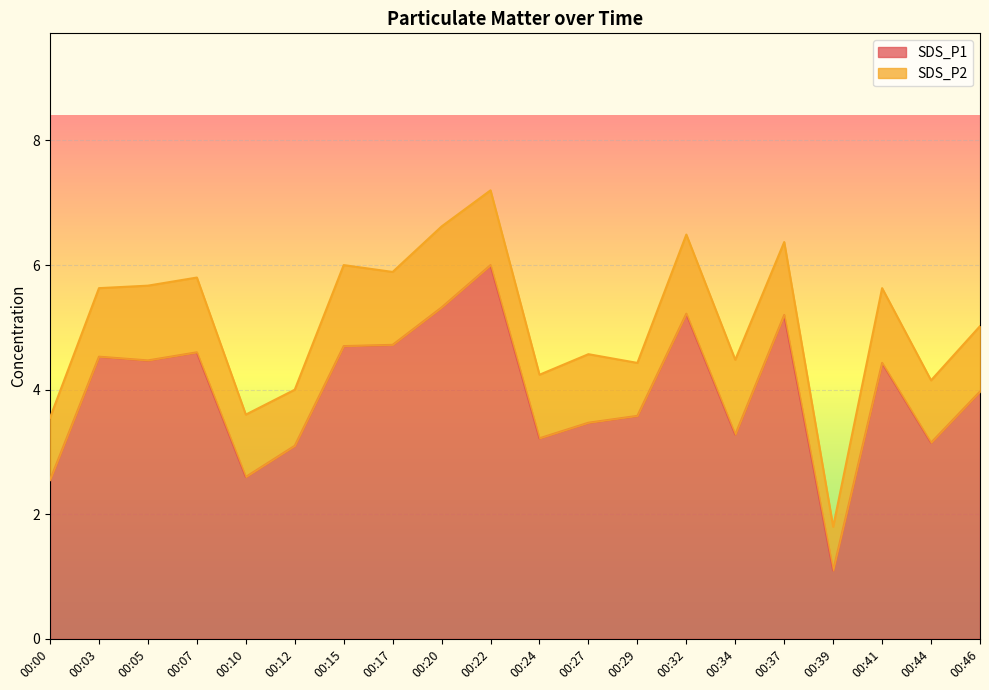

How many lines are shown in the chart?

2